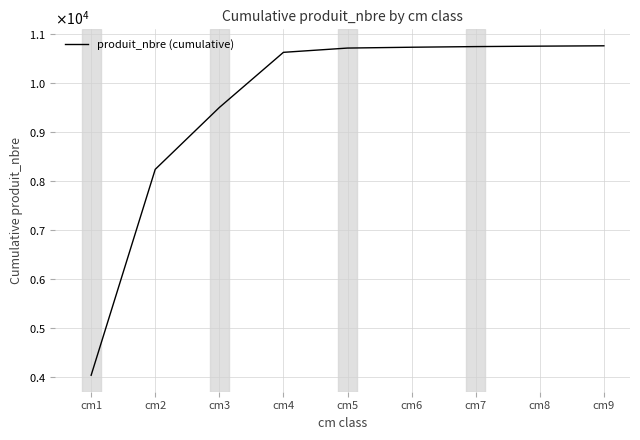

What is the maximum value shown in the chart?

10753